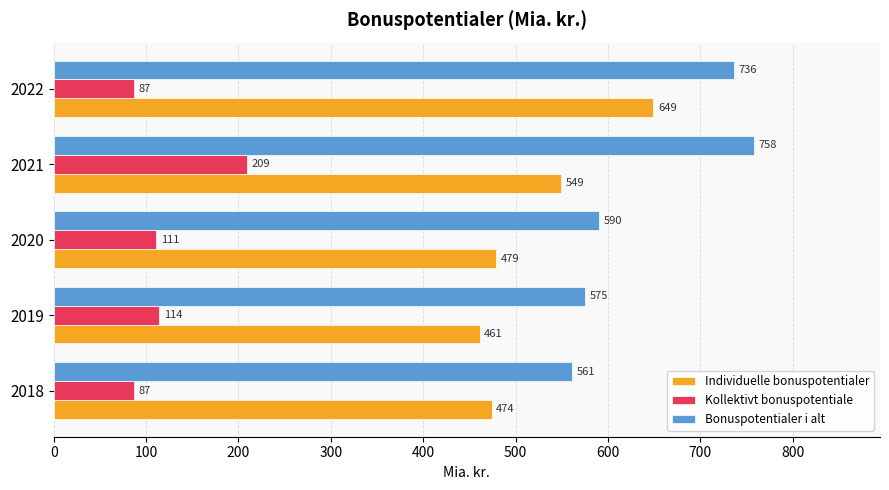

Which series has the largest range (max minus min)?

Bonuspotentialer i alt